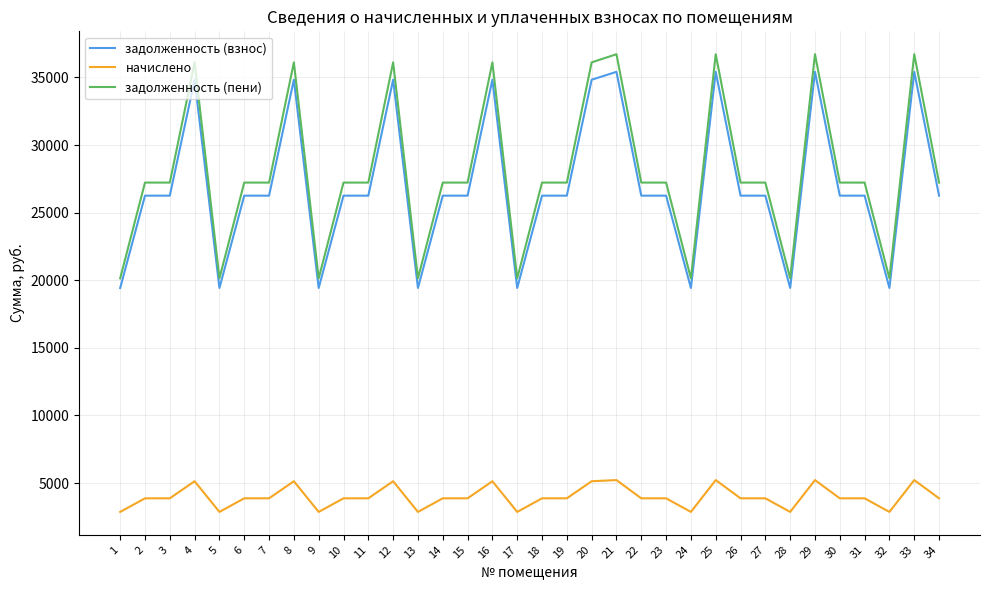

What is the maximum value shown in the chart?

36720.0